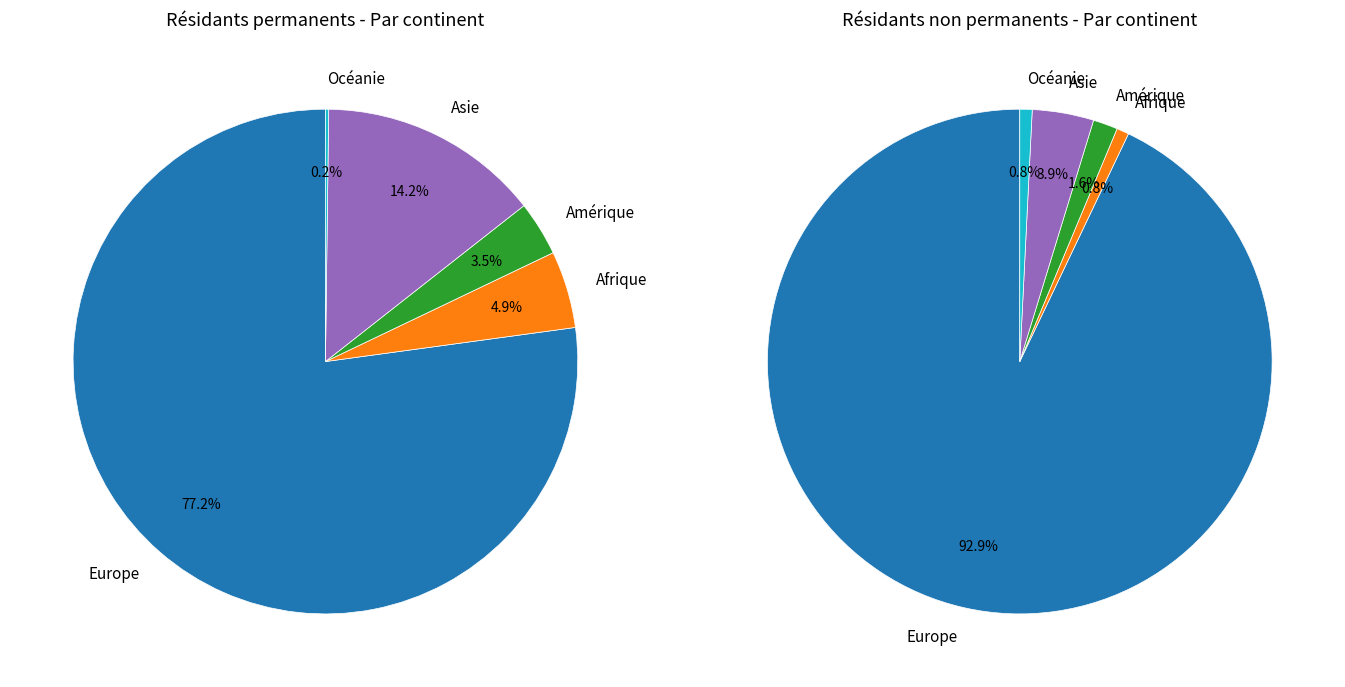

Which has a higher value, Europe or Amérique?

Europe